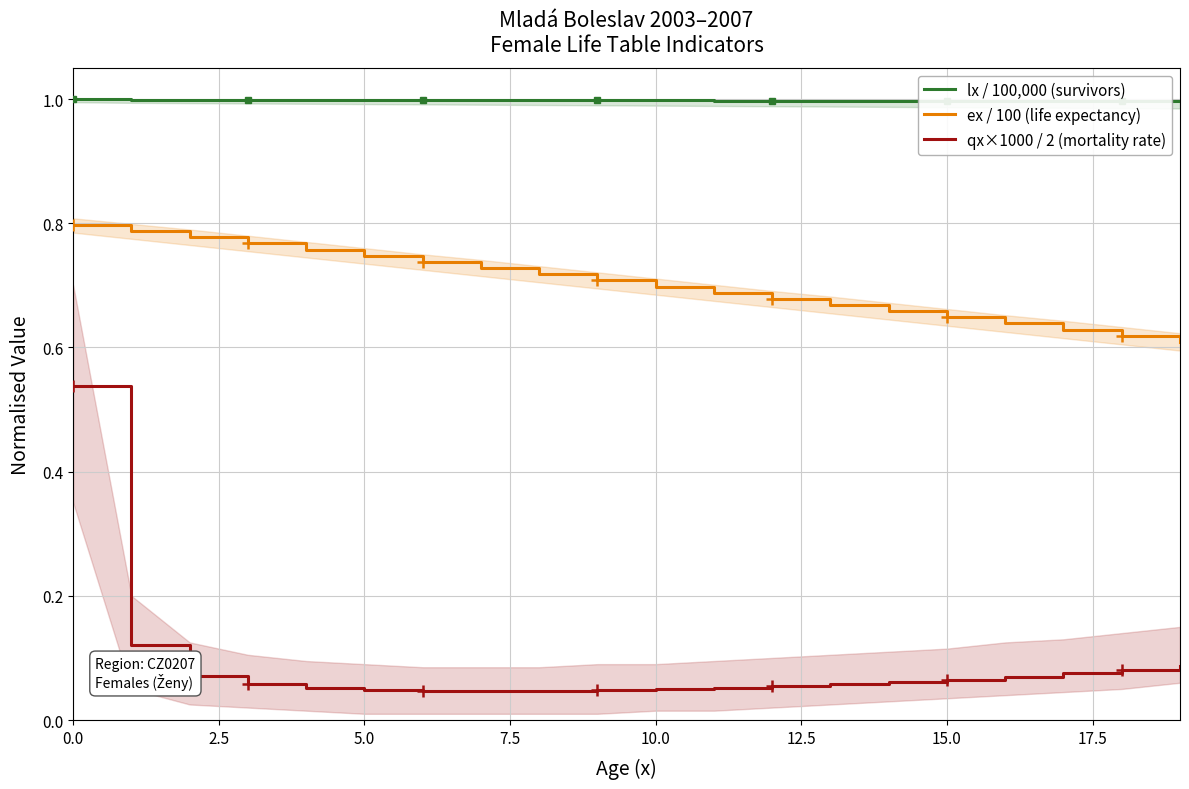

Count the number of data series in this chart.

3